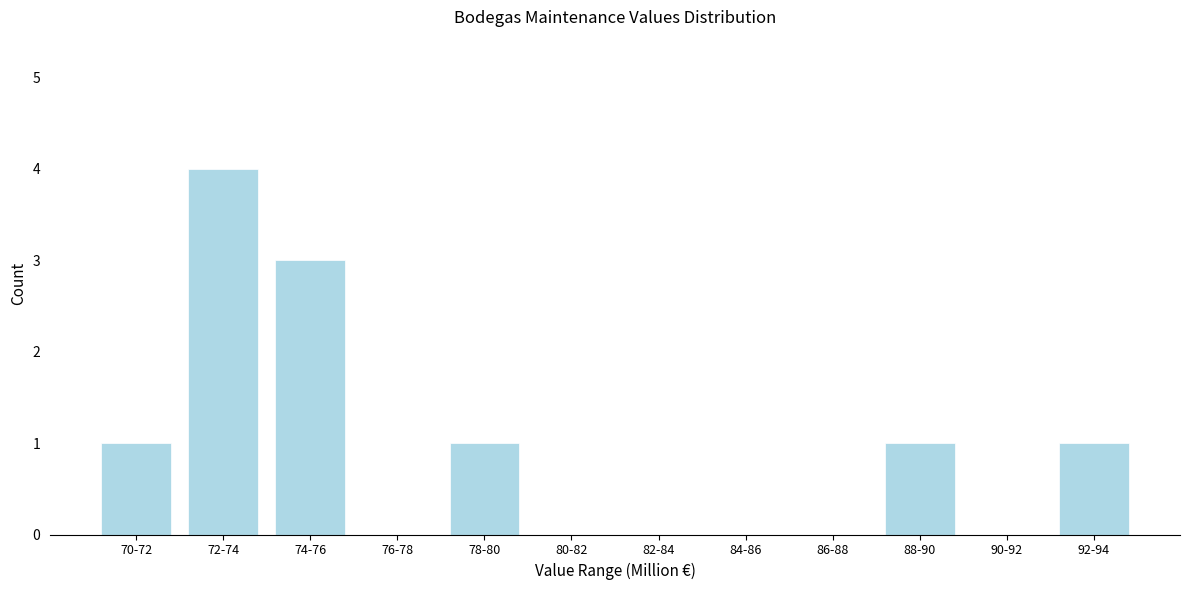

Reading left to right, transcribe all the data shown in this chart.

70-72=1	72-74=4	74-76=3	76-78=0	78-80=1	80-82=0	82-84=0	84-86=0	86-88=0	88-90=1	90-92=0	92-94=1